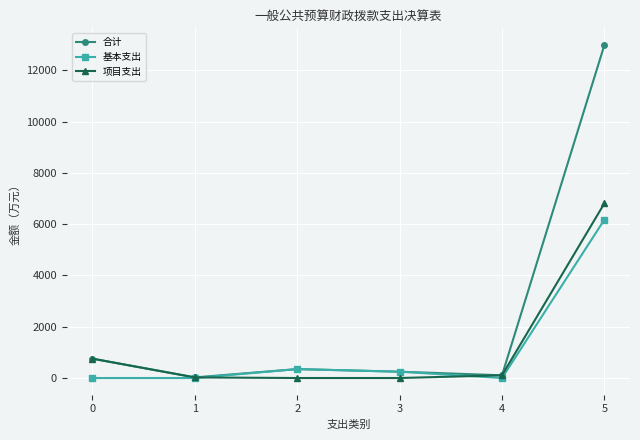

Between 2 and 4, which series saw the biggest shift?

基本支出